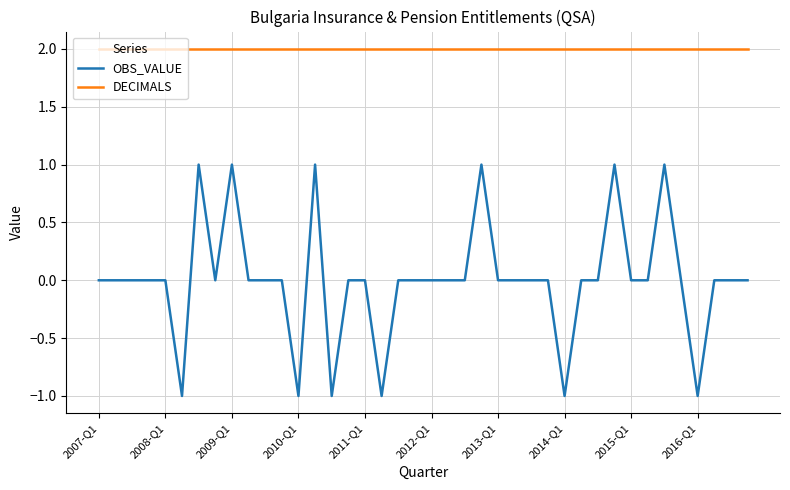

Which series has the largest total across all categories?

DECIMALS